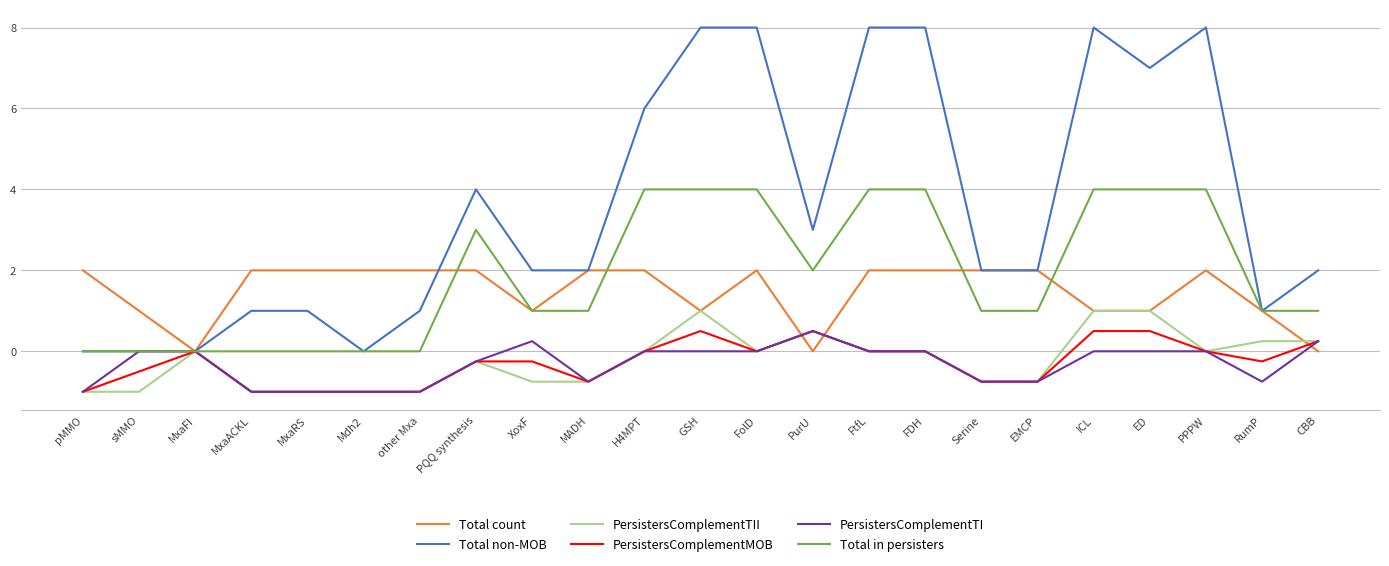

What are all the series names shown in the legend?

Total count, Total non-MOB, PersistersComplementTII, PersistersComplementMOB, PersistersComplementTI, Total in persisters